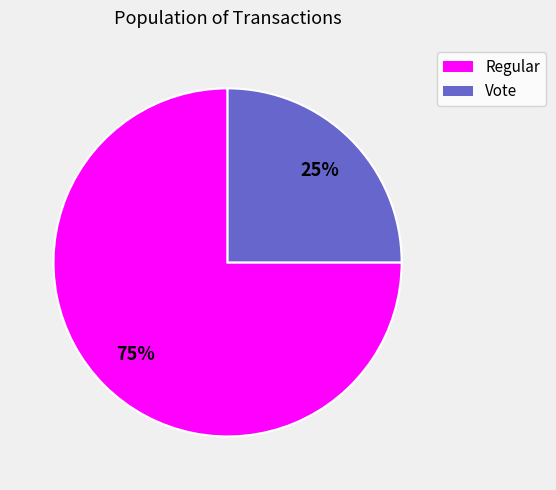

Is there a majority slice in this chart?

Yes